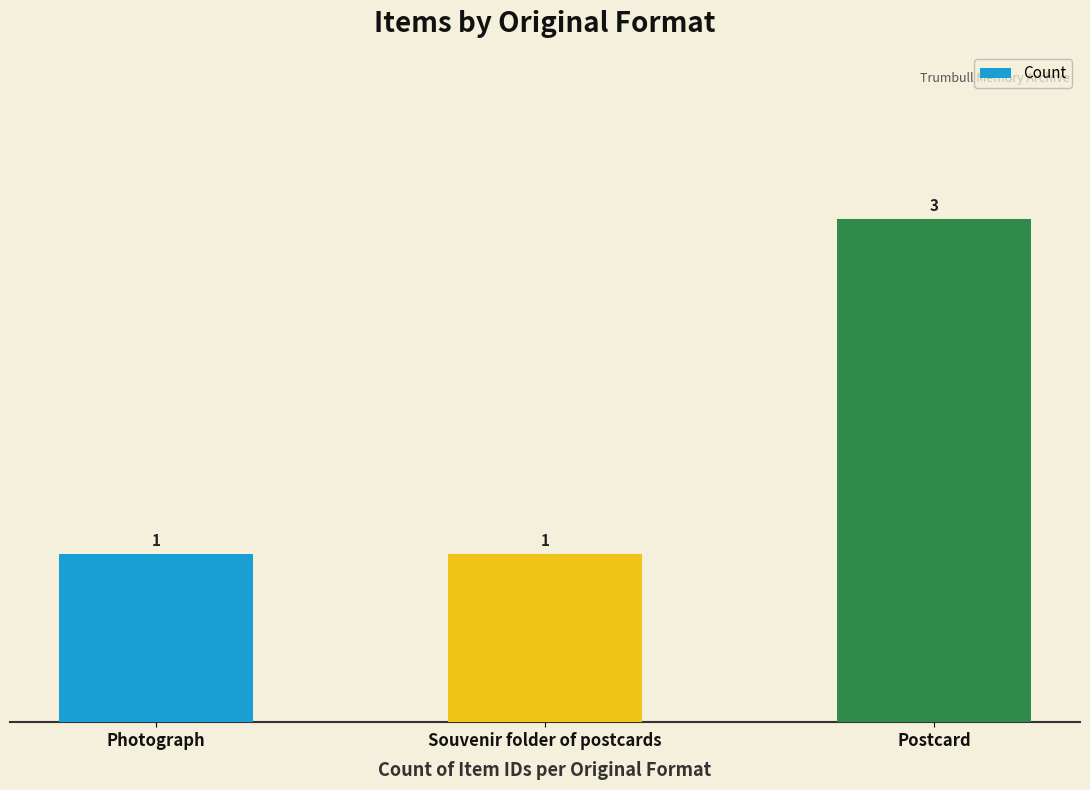

What is the sum of all values?

5